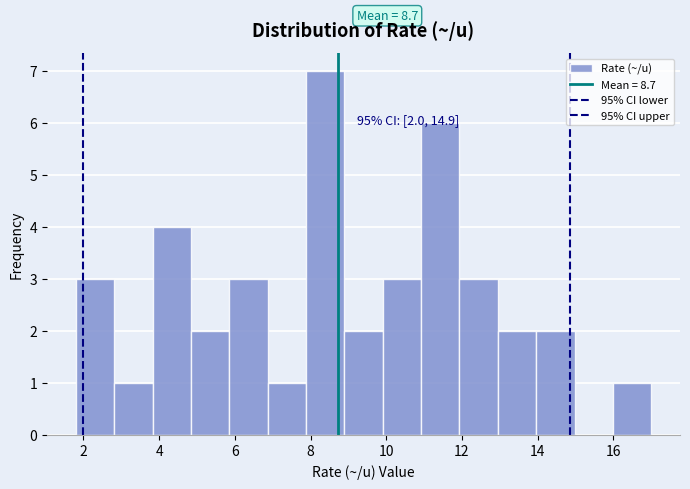

Which range on the x-axis has the tallest bar?

7.8 to 8.8